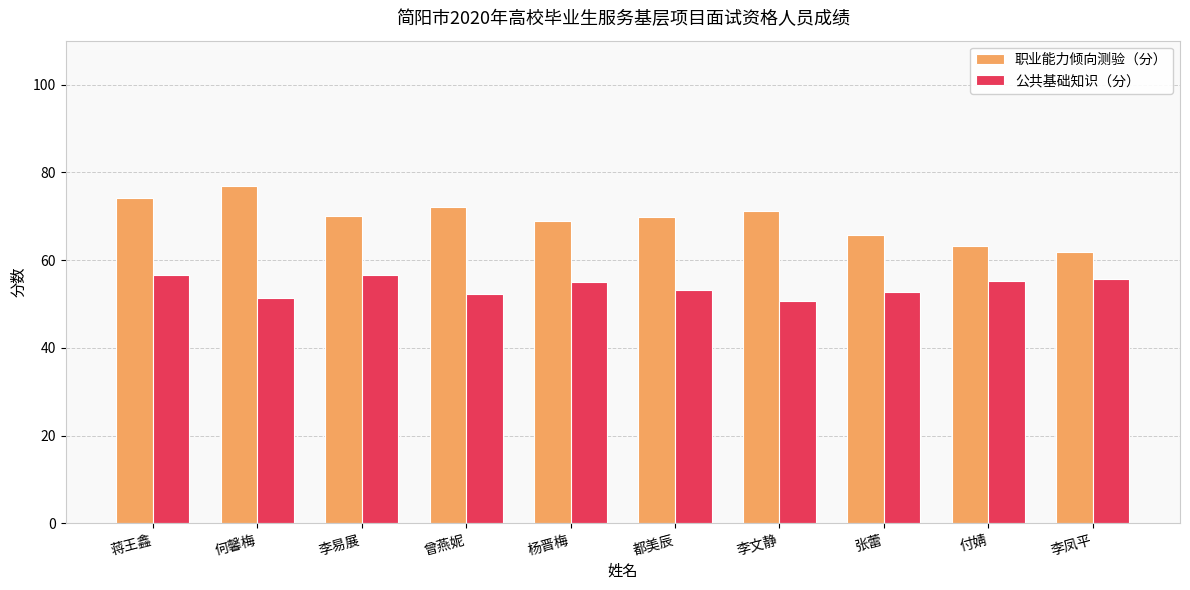

Rank the series by their maximum value, from highest to lowest.

职业能力倾向测验（分）, 公共基础知识（分）